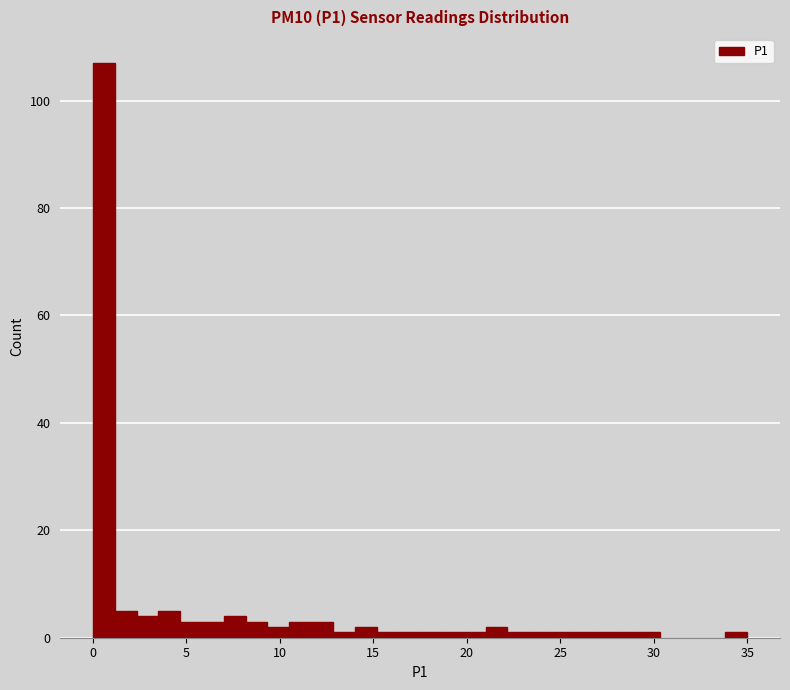

Read against the x-axis, roughly where is the centre of the tallest bar?

0.5